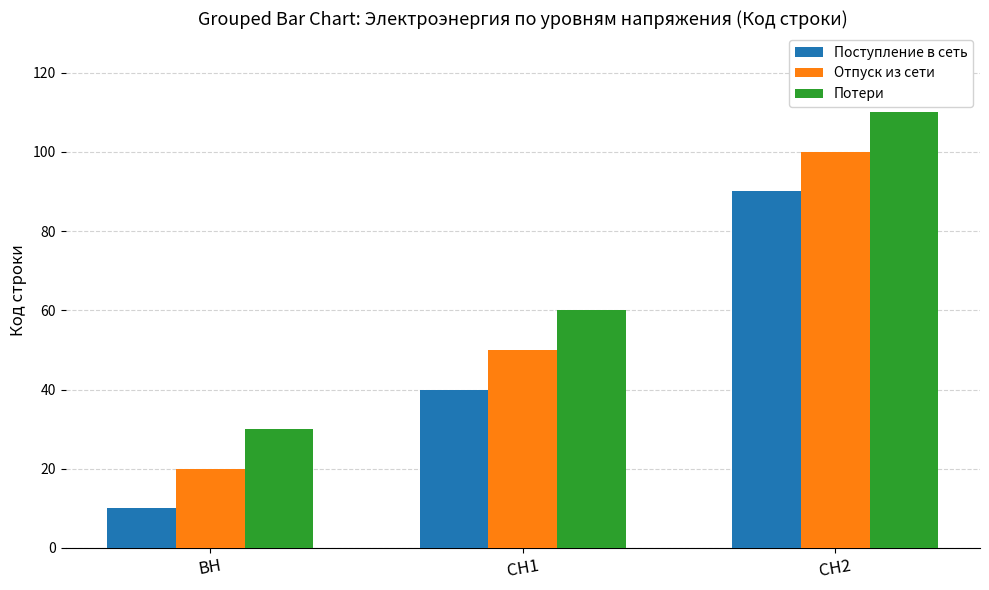

What is the average value of the Потери series?

67